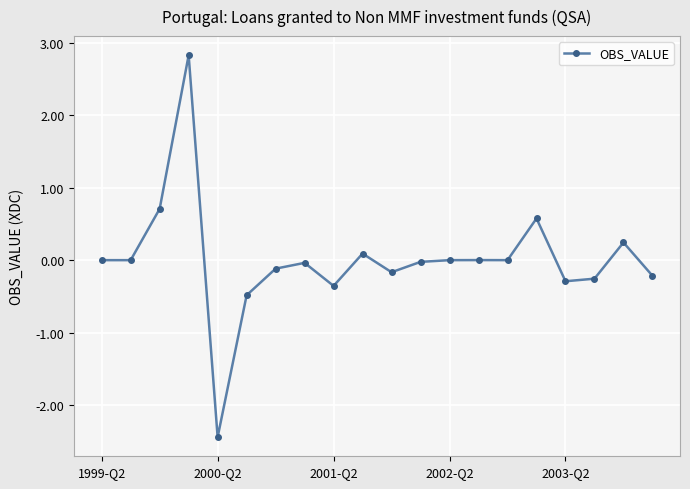

True or false: the data has more than 0 interior local peaks.

True